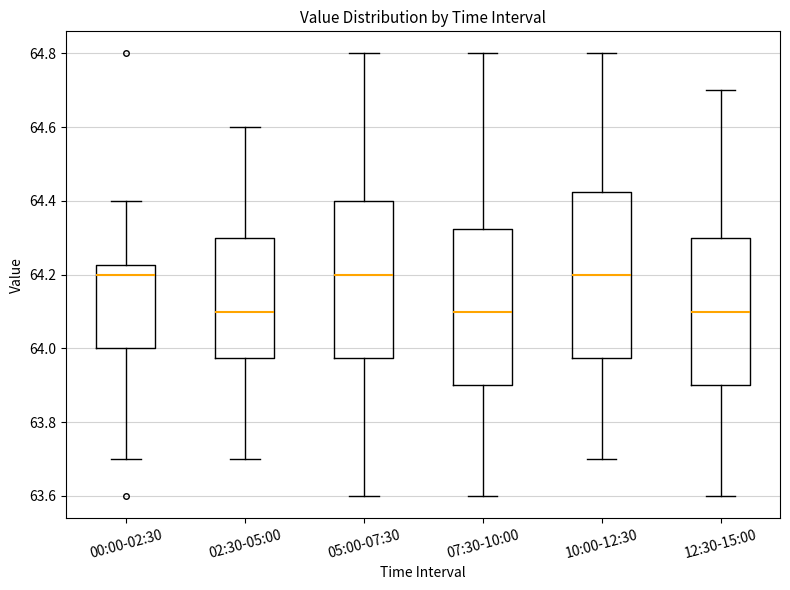

Reading left to right, read every box against the y-axis: the position of its median line, the range the box covers, and the ends of its whiskers. The values are not printed on the chart, so give them approximately, as read against the axis.

00:00-02:30: median 64.20, box 64.00 to 64.22, whiskers 63.70 to 64.40
02:30-05:00: median 64.10, box 63.98 to 64.30, whiskers 63.70 to 64.60
05:00-07:30: median 64.20, box 63.98 to 64.40, whiskers 63.60 to 64.80
07:30-10:00: median 64.10, box 63.90 to 64.32, whiskers 63.60 to 64.80
10:00-12:30: median 64.20, box 63.98 to 64.42, whiskers 63.70 to 64.80
12:30-15:00: median 64.10, box 63.90 to 64.30, whiskers 63.60 to 64.70